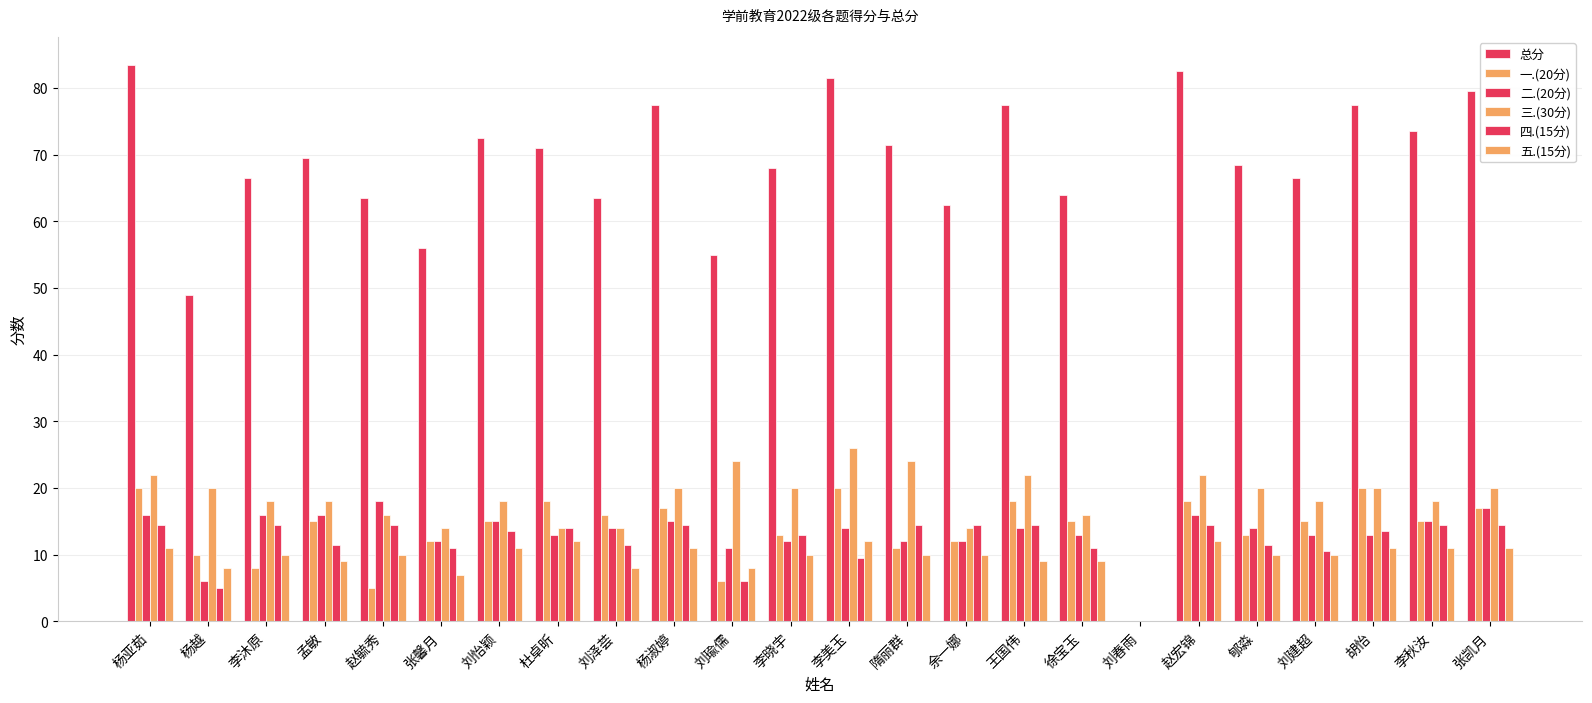

How many groups of bars are there?

24